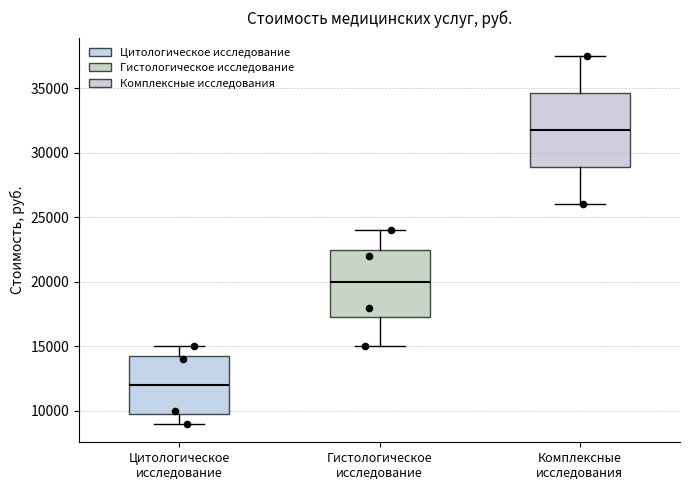

Comparing the boxes themselves (not the whiskers), which one is the tallest?

Комплексные исследования